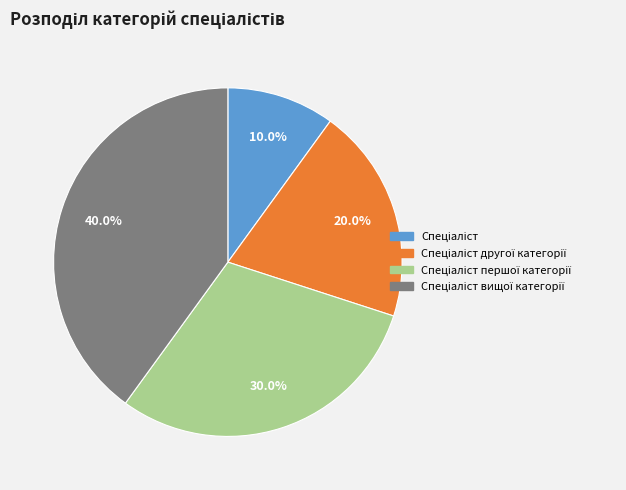

Does any single category account for the majority?

No